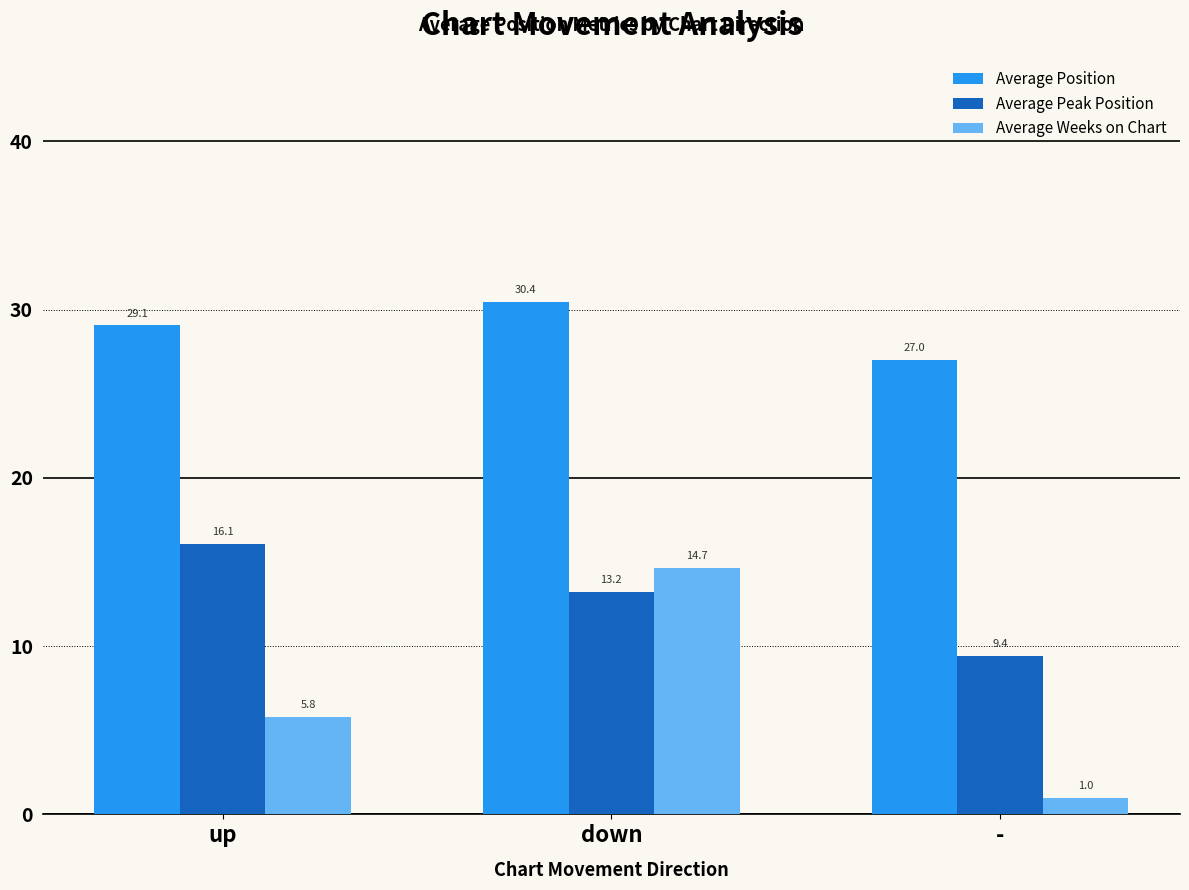

Rank the series by their maximum value, from lowest to highest.

Average Weeks on Chart, Average Peak Position, Average Position